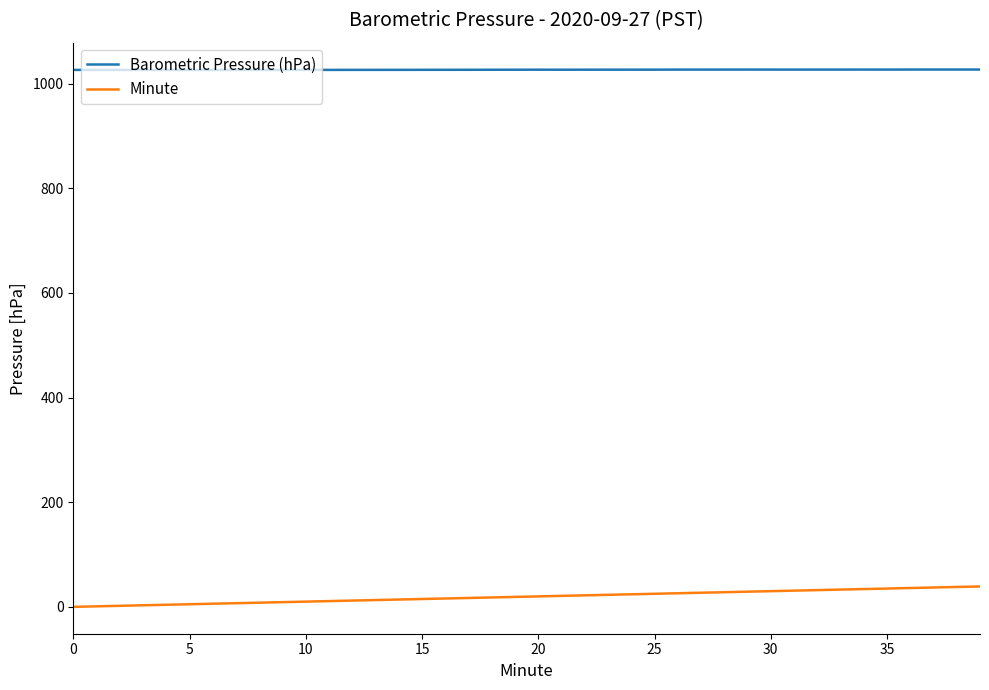

List the series in order of their peak value, highest first.

Barometric Pressure (hPa), Minute